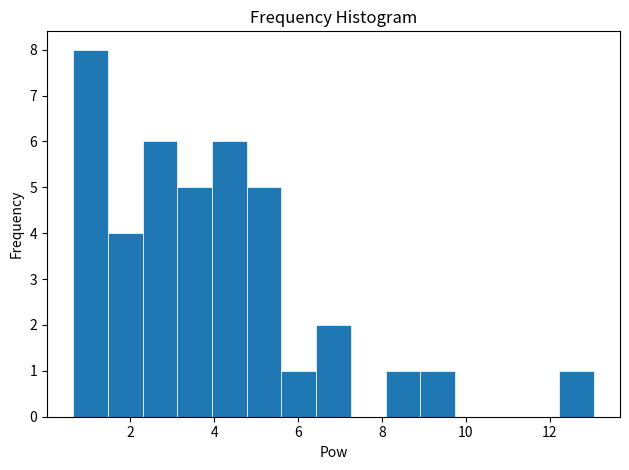

Reading left to right, list every bar in this chart as the range it spans on the x-axis followed by its height. Neither the bar edges nor the heights are printed on the chart, so give them approximately, as read against the axes.

0.6 to 1.4: 8
1.4 to 2.2: 4
2.2 to 3.2: 6
3.2 to 4.0: 5
4.0 to 4.8: 6
4.8 to 5.6: 5
5.6 to 6.4: 1
6.4 to 7.2: 2
7.2 to 8.0: 0
8.0 to 9.0: 1
9.0 to 9.8: 1
9.8 to 10.6: 0
10.6 to 11.4: 0
11.4 to 12.2: 0
12.2 to 13.0: 1